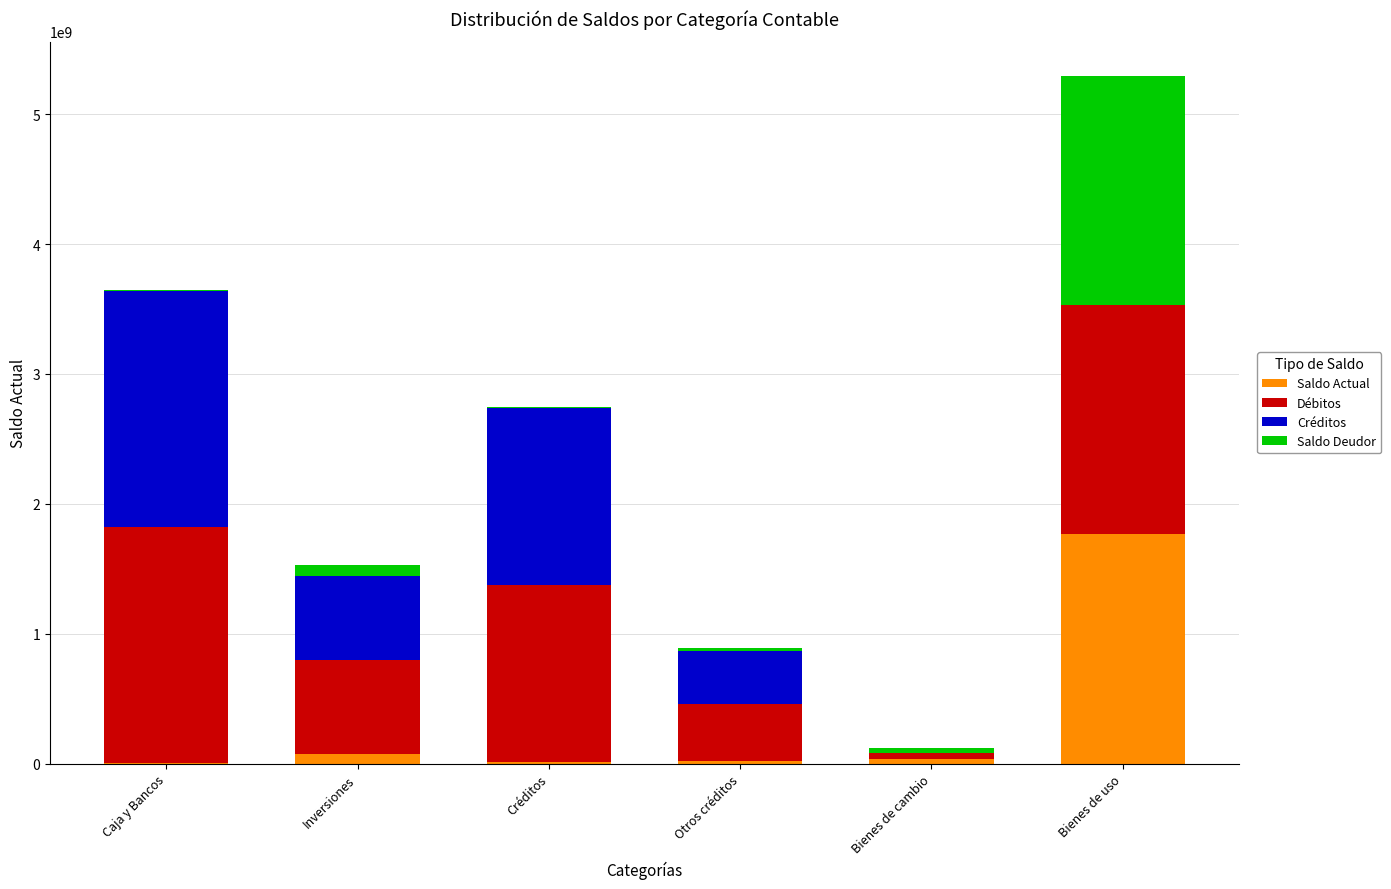

Count the number of data series in this chart.

4